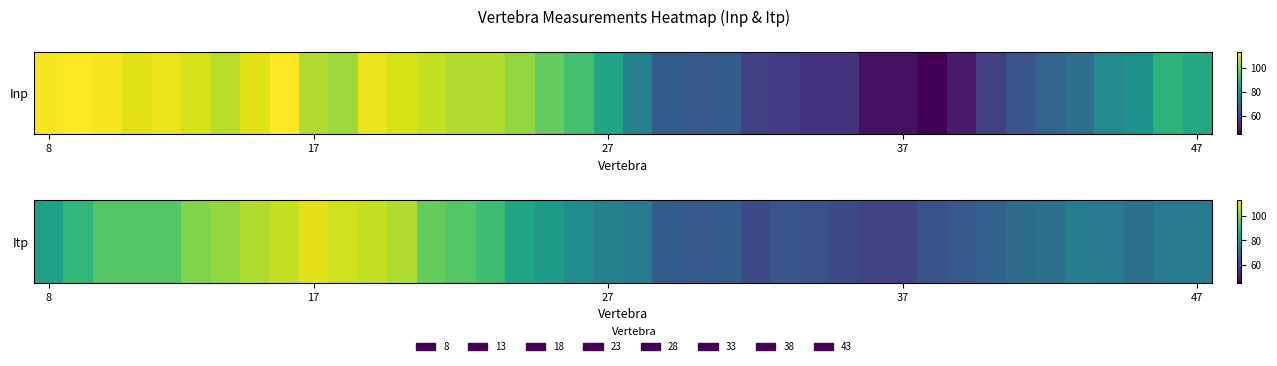

Reading left to right, what are all the values shown in this chart?

84	90	95	95	95	100	102	105	107	110	108	107	105	97	95	92	85	82	78	75	73	65	64	65	60	63	62	60	59	59	62	64	66	69	70	74	73	70	73	73